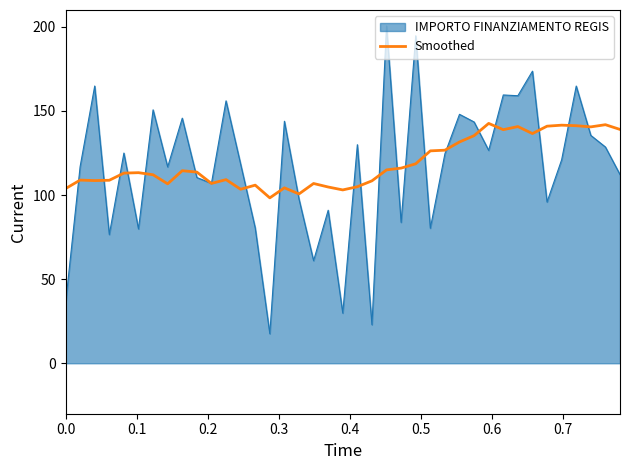

How many lines are shown in the chart?

2